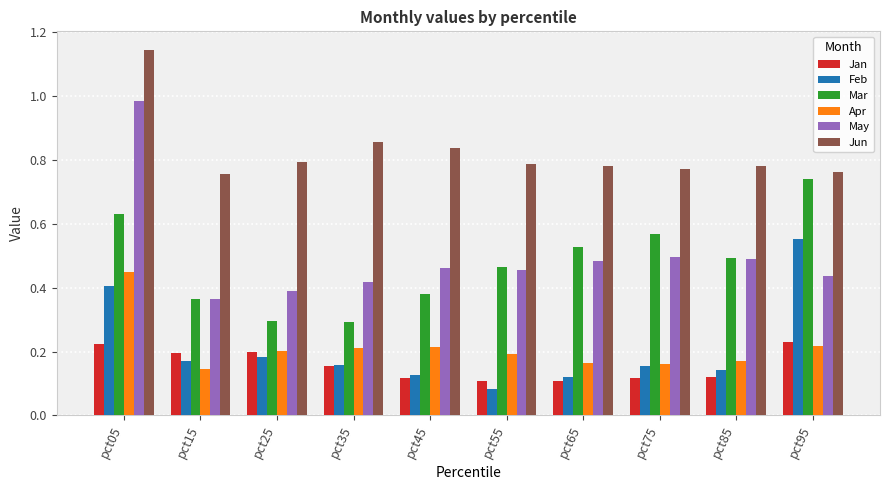

Count the Feb values in the range 0 to 1.

10